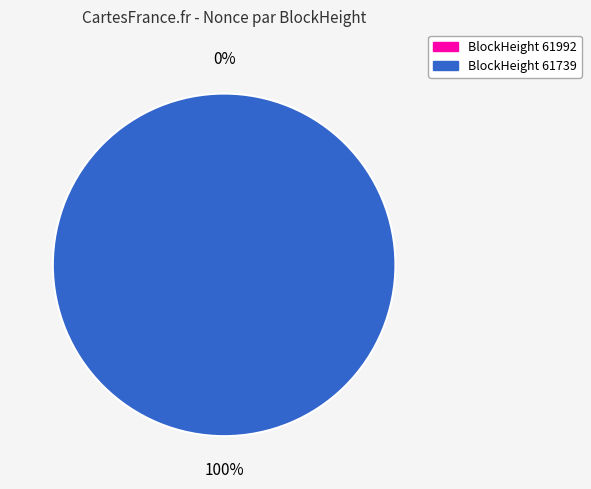

What is the change in value from 61992 to 61739?

+11517